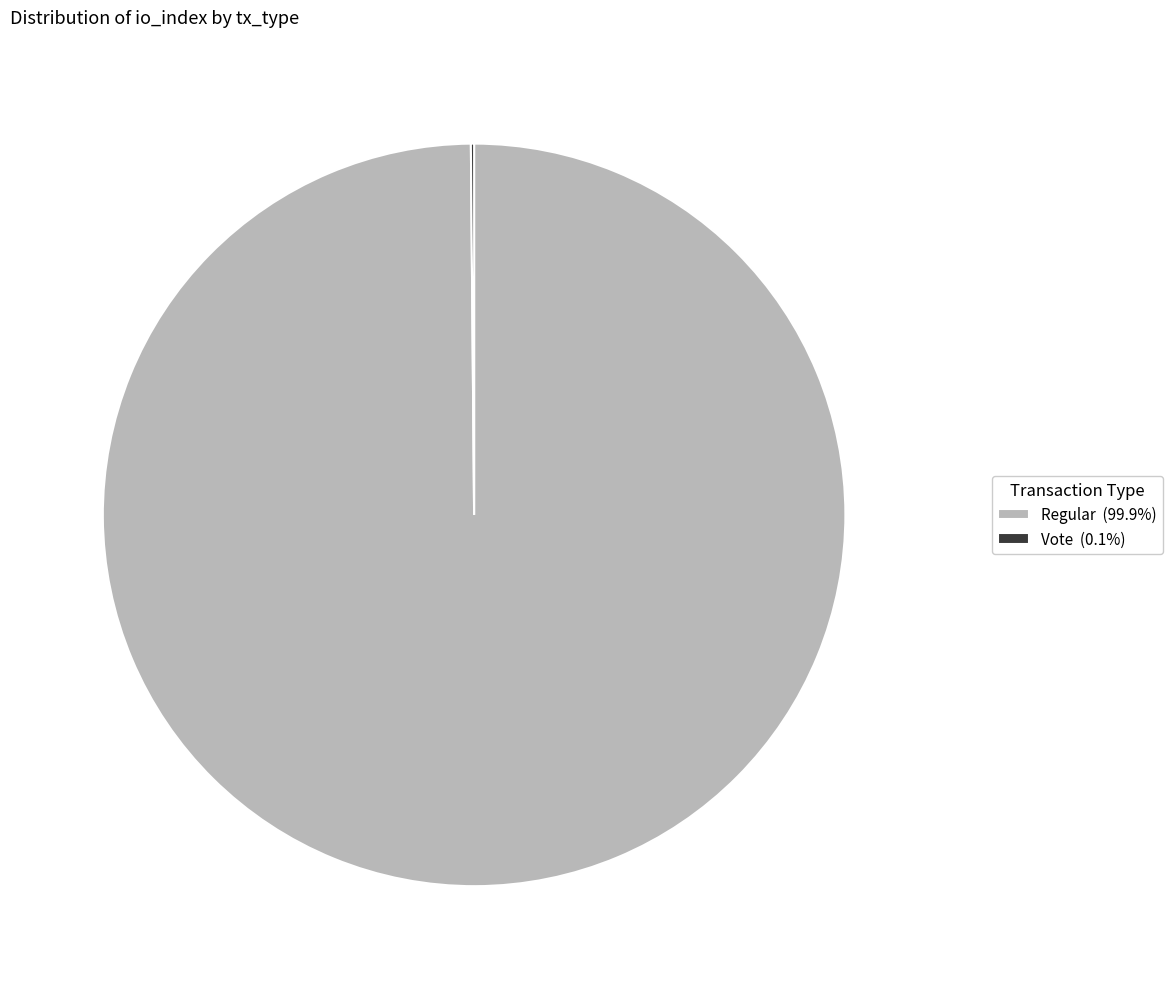

Does Regular (99.9%) represent more than half of the total?

Yes